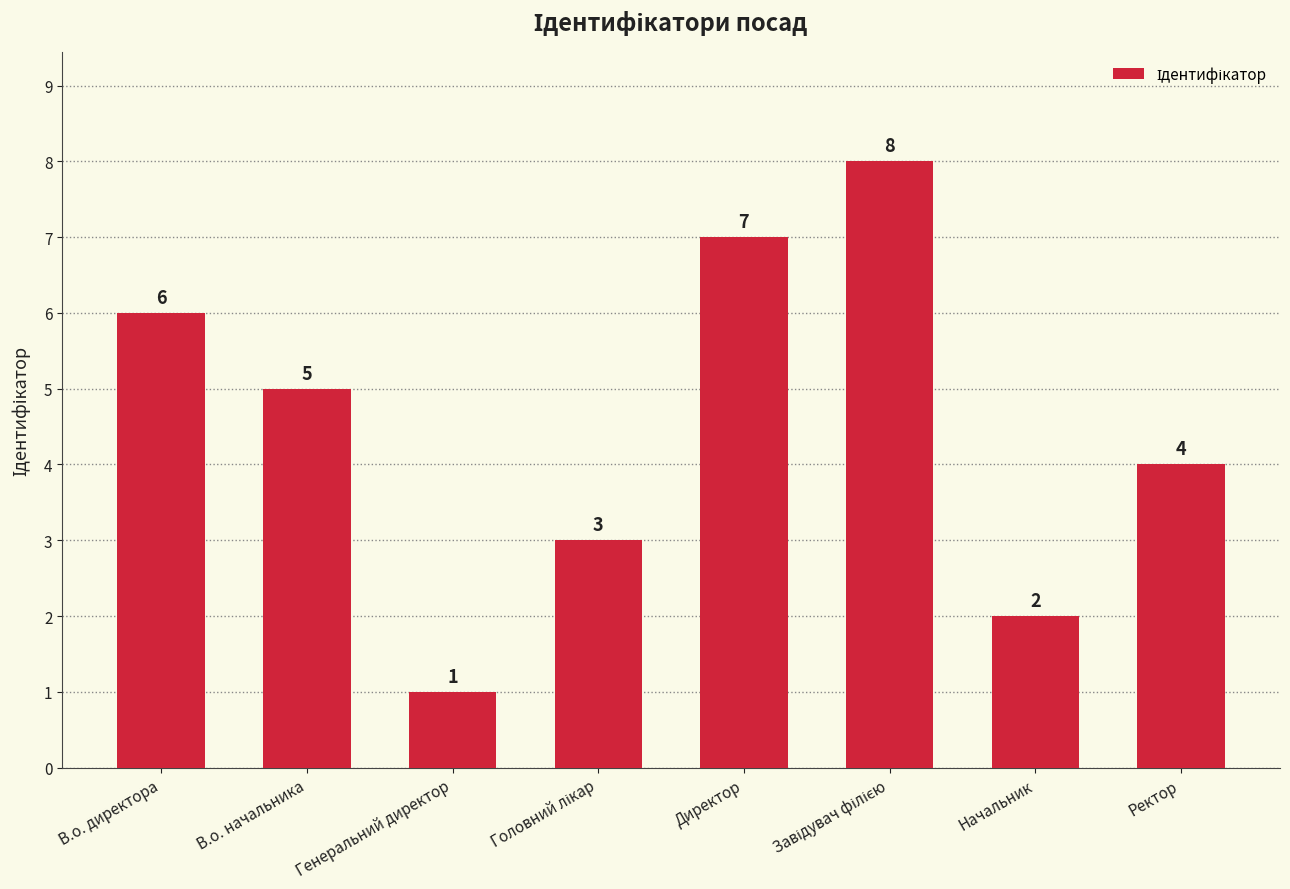

Which has a higher value, Директор or Генеральний директор?

Директор